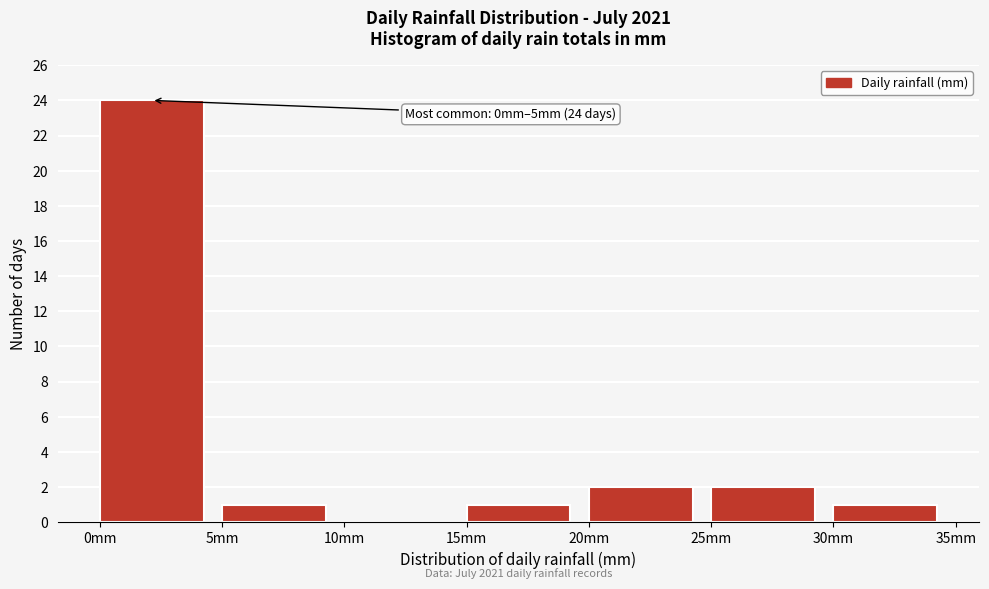

Which range on the x-axis has the tallest bar?

0 to 5